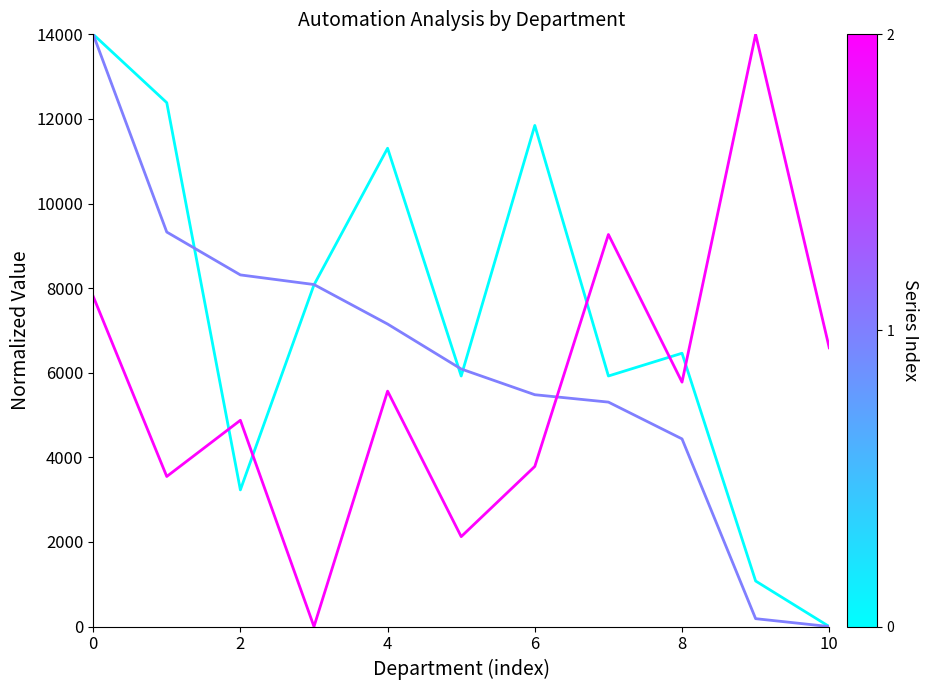

What is the greatest value displayed?

14000.0